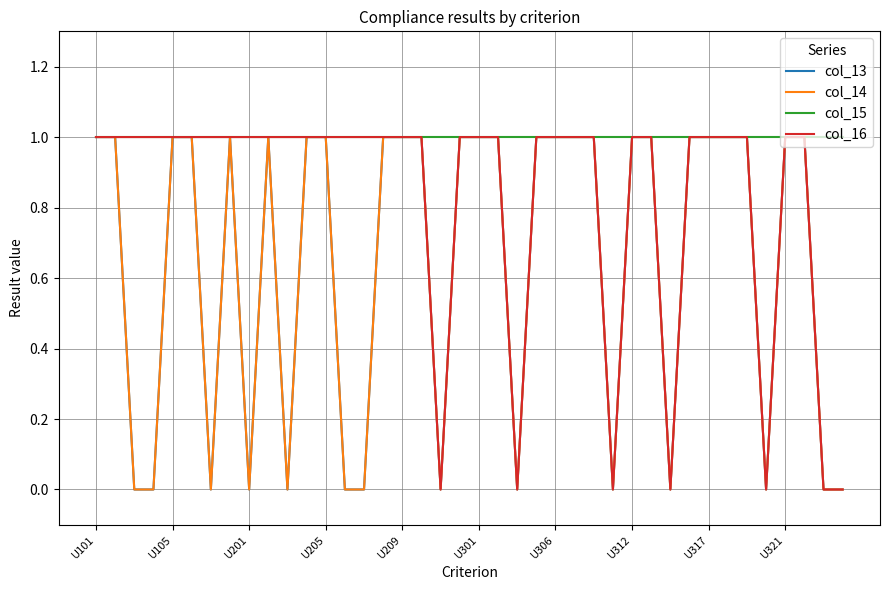

Reading left to right, transcribe all the data shown in this chart.

col_13: 1	1	0	0	1	1	0	1	0	1	0	1	1	0	0	1	1	1	0	1	1	1	0	1	1	1	1	0	1	1	0	1	1	1	1	0	1	1	0	0
col_14: 1	1	0	0	1	1	0	1	0	1	0	1	1	0	0	1	1	1	0	1	1	1	0	1	1	1	1	0	1	1	0	1	1	1	1	0	1	1	0	0
col_15: 1	1	1	1	1	1	1	1	1	1	1	1	1	1	1	1	1	1	1	1	1	1	1	1	1	1	1	1	1	1	1	1	1	1	1	1	1	1	1	1
col_16: 1	1	1	1	1	1	1	1	1	1	1	1	1	1	1	1	1	1	0	1	1	1	0	1	1	1	1	0	1	1	0	1	1	1	1	0	1	1	0	0